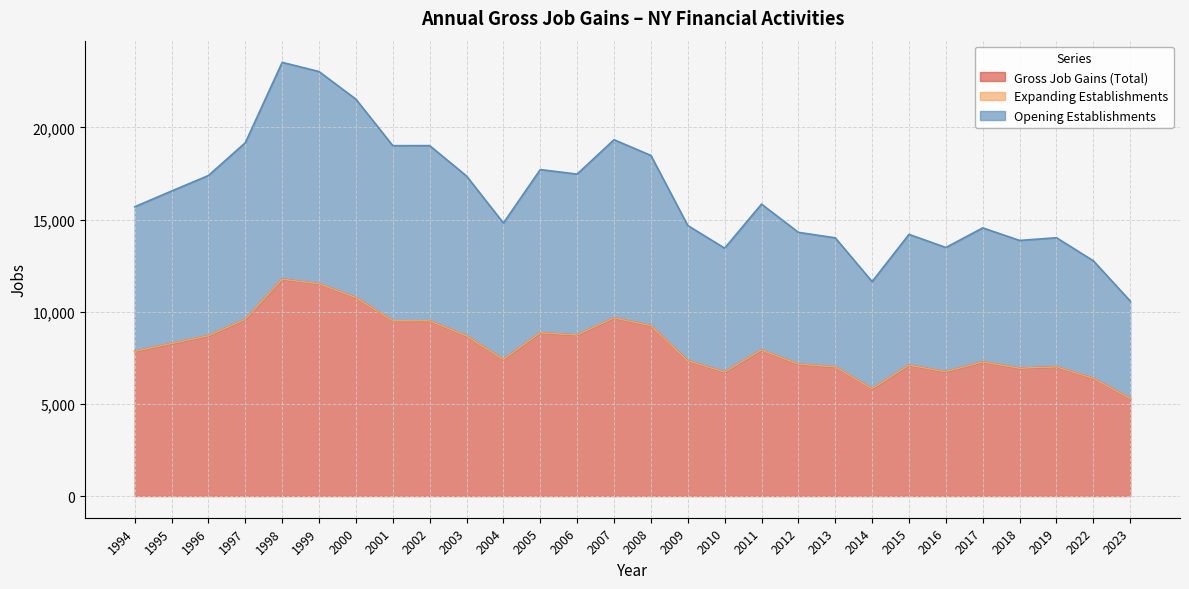

At which category is the sum across all series the highest?

1998